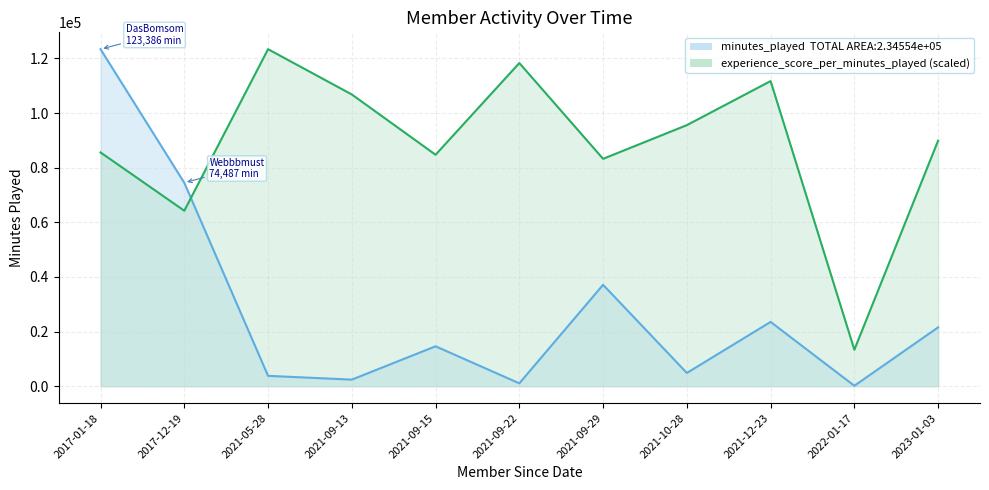

What is the difference between the highest and lowest values at 2021-09-15?

70123.9